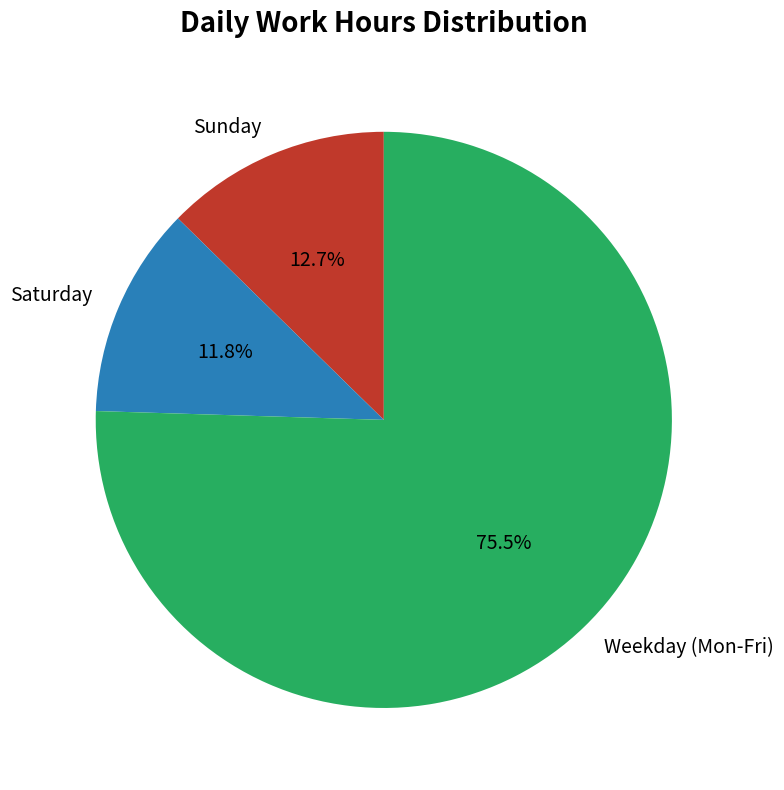

Do Weekday (Mon-Fri) and Saturday together represent more than half of the pie?

Yes